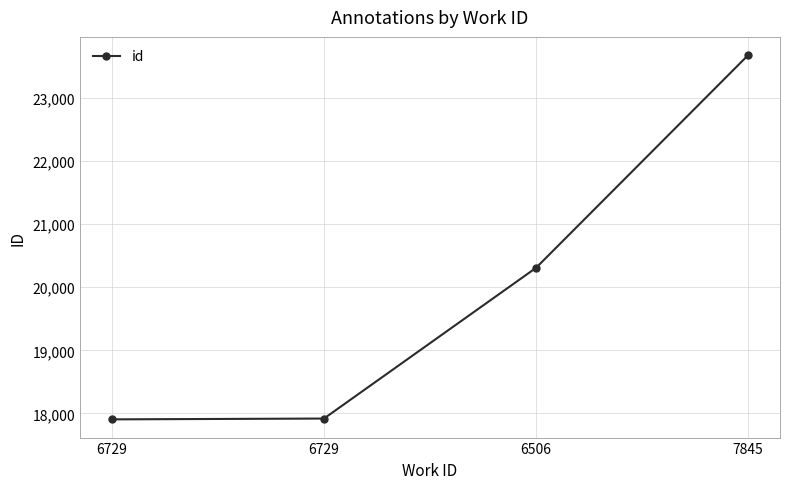

How many lines are shown in the chart?

1